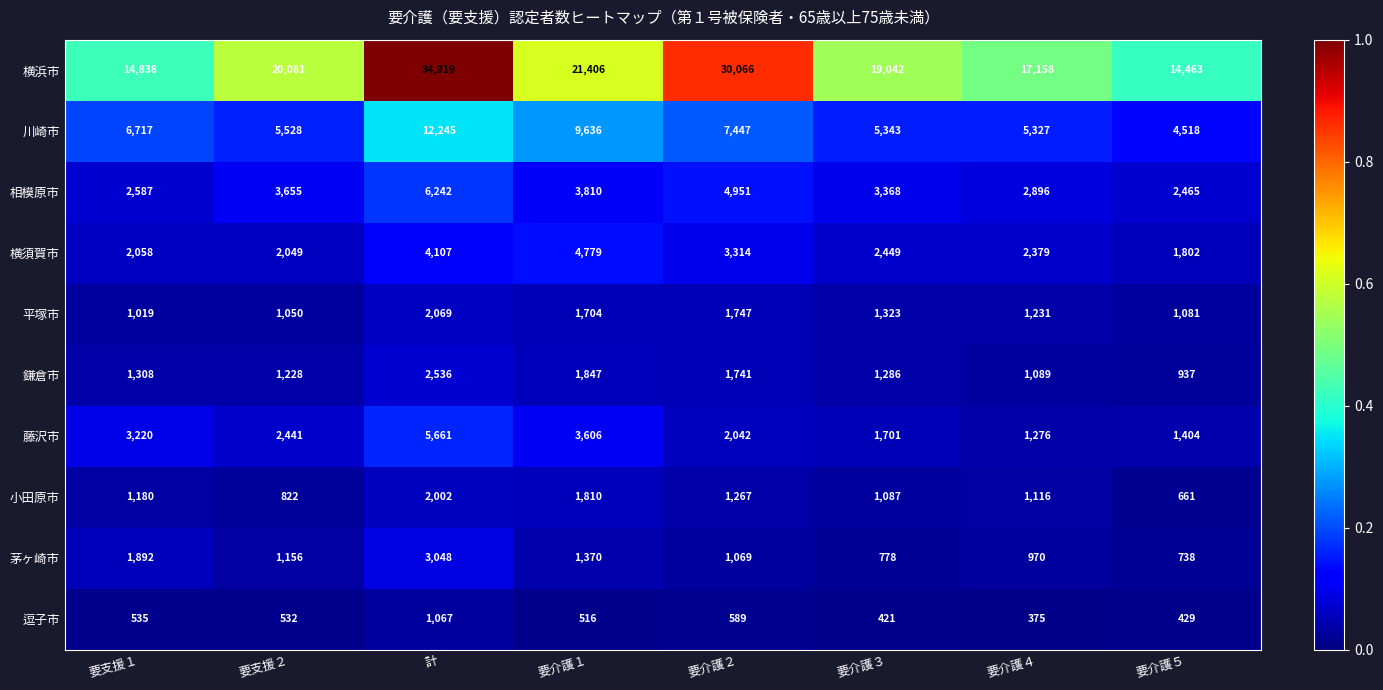

What is the difference between the highest and lowest values at 要介護１?

20890